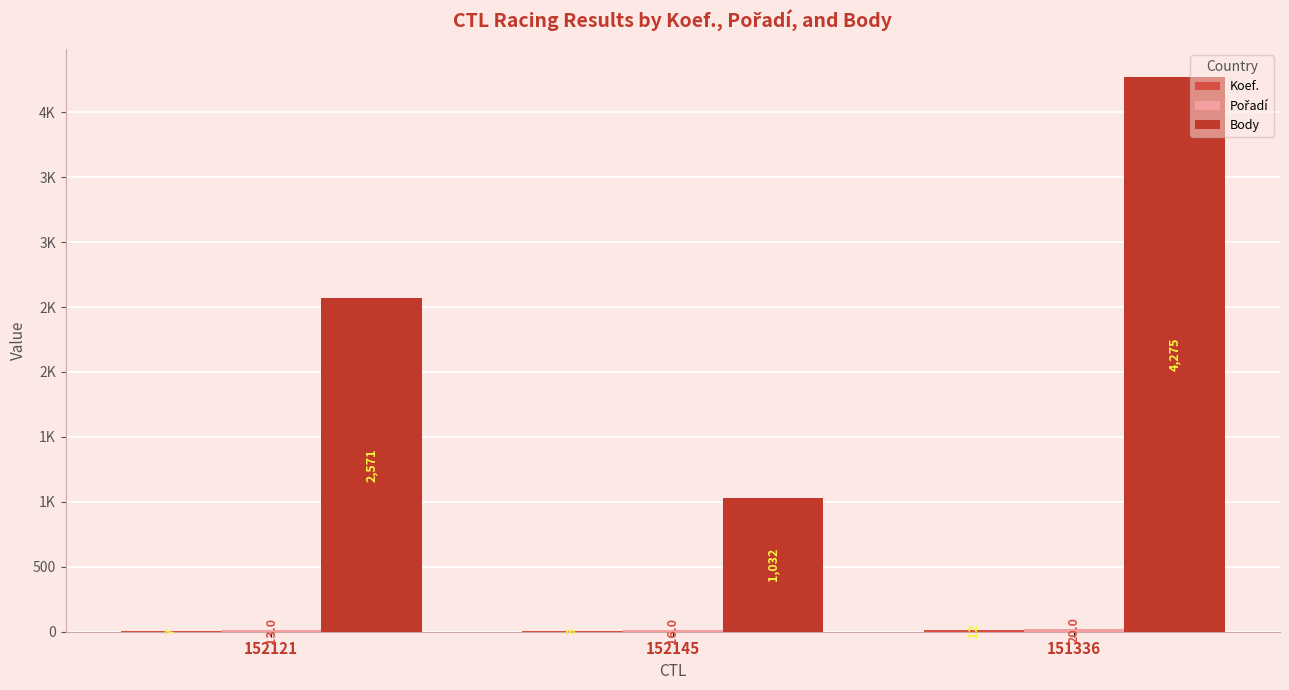

What is the spread (max minus min) of values at 152145?

1029